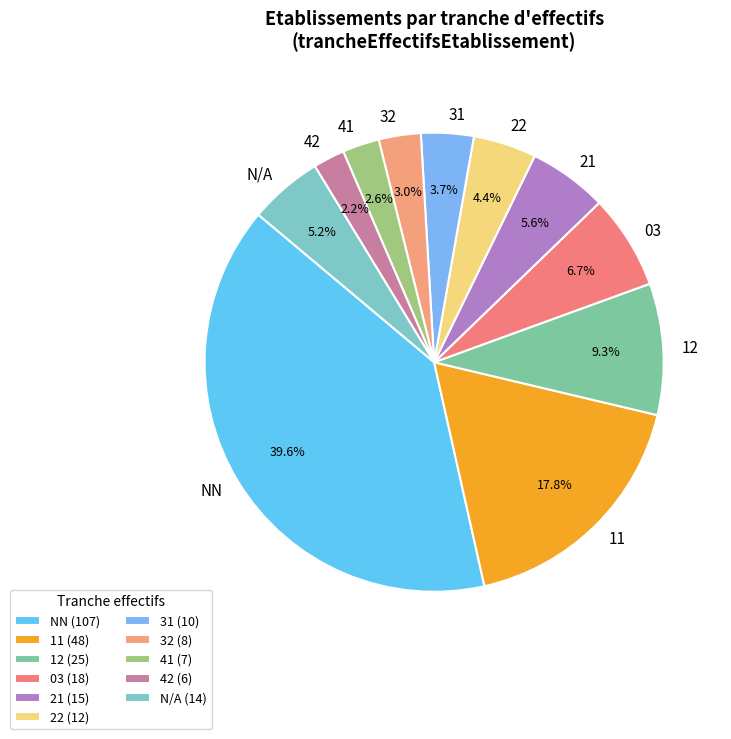

What portion of the pie excludes 11?

82.2%